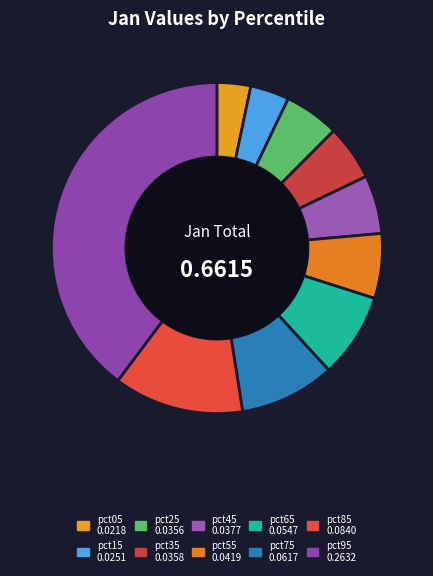

Combined, do pct05 and pct25 account for over 50%?

No